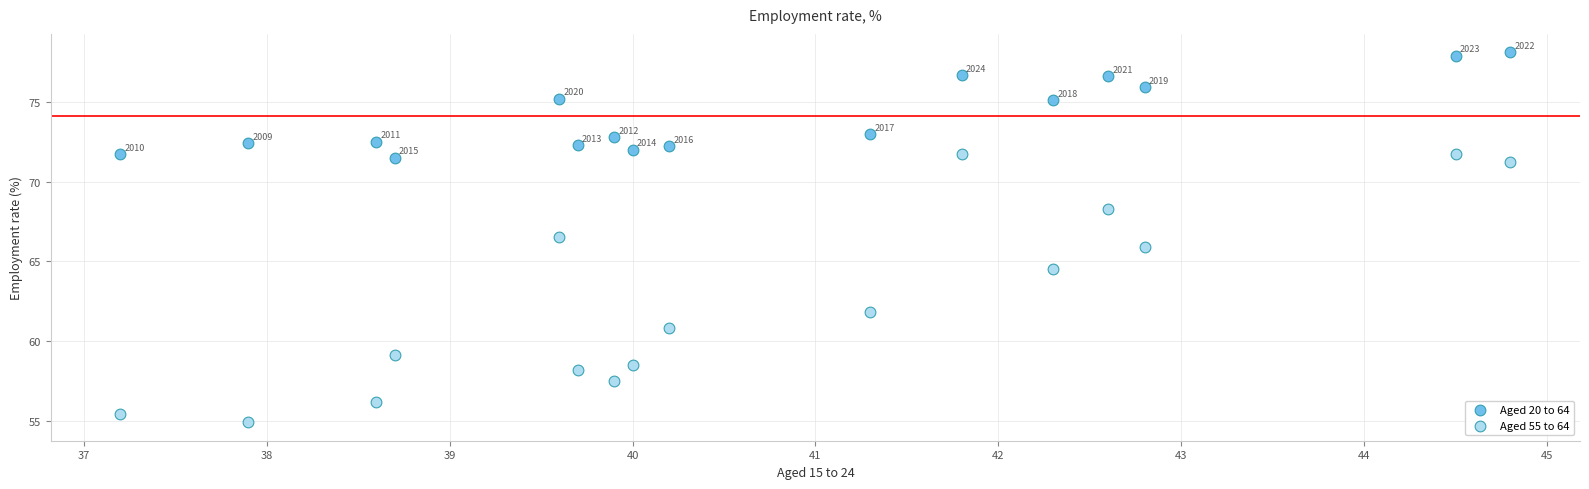

Which series has the widest spread of Y values?

Aged 55 to 64